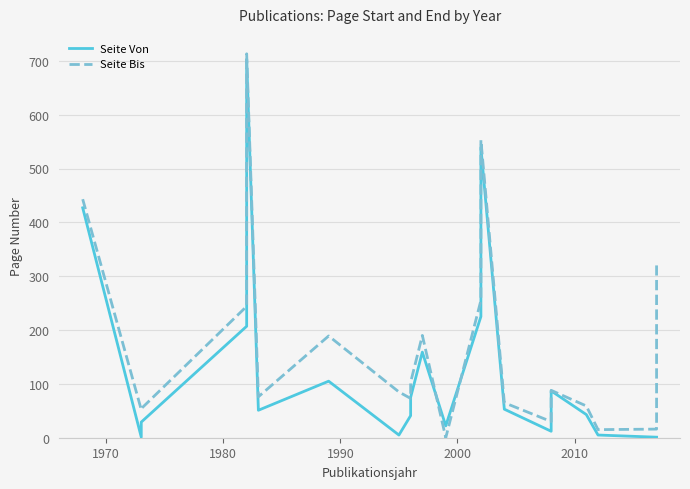

Reading left to right, list all the values displayed in this chart.

Seite Von: 427	1	29	207	375	509	703	51	105	5	41	75	159	22	225	257	539	53	12	87	43	5	1	1
Seite Bis: 443	52	54	244	386	514	713	76	189	85	73	103	190	0	255	264	553	65	30	88	59	15	16	320